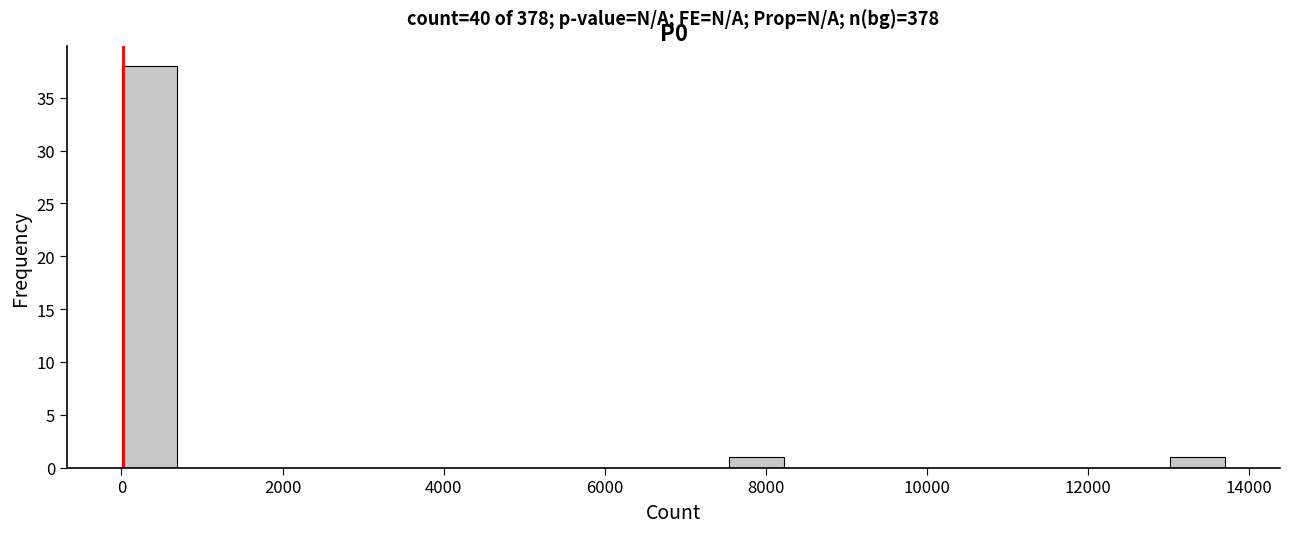

Read against the x-axis, roughly where is the centre of the tallest bar?

400